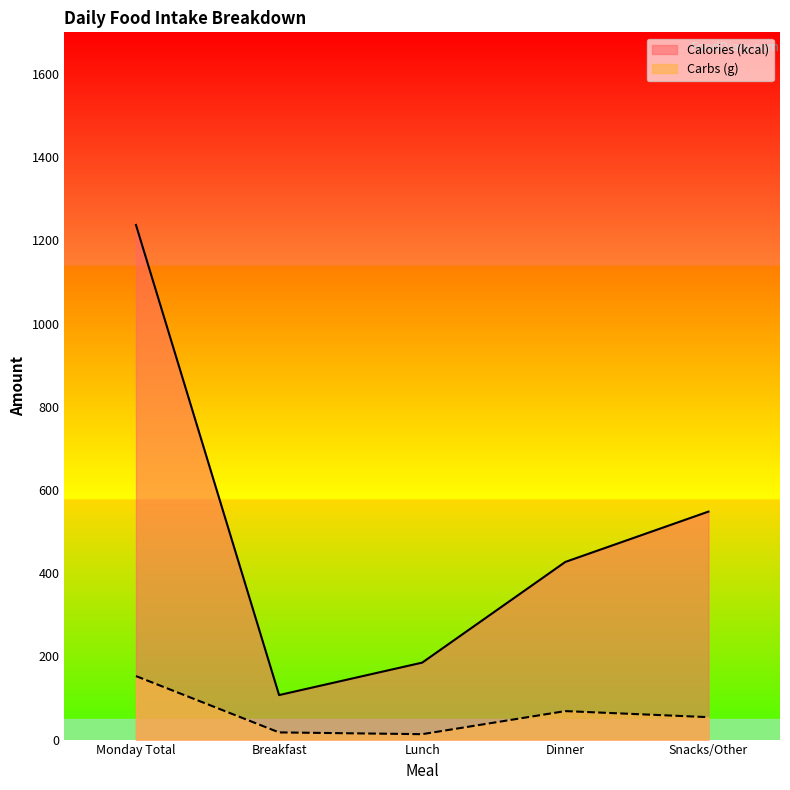

At which category is the sum across all series the highest?

Monday Total